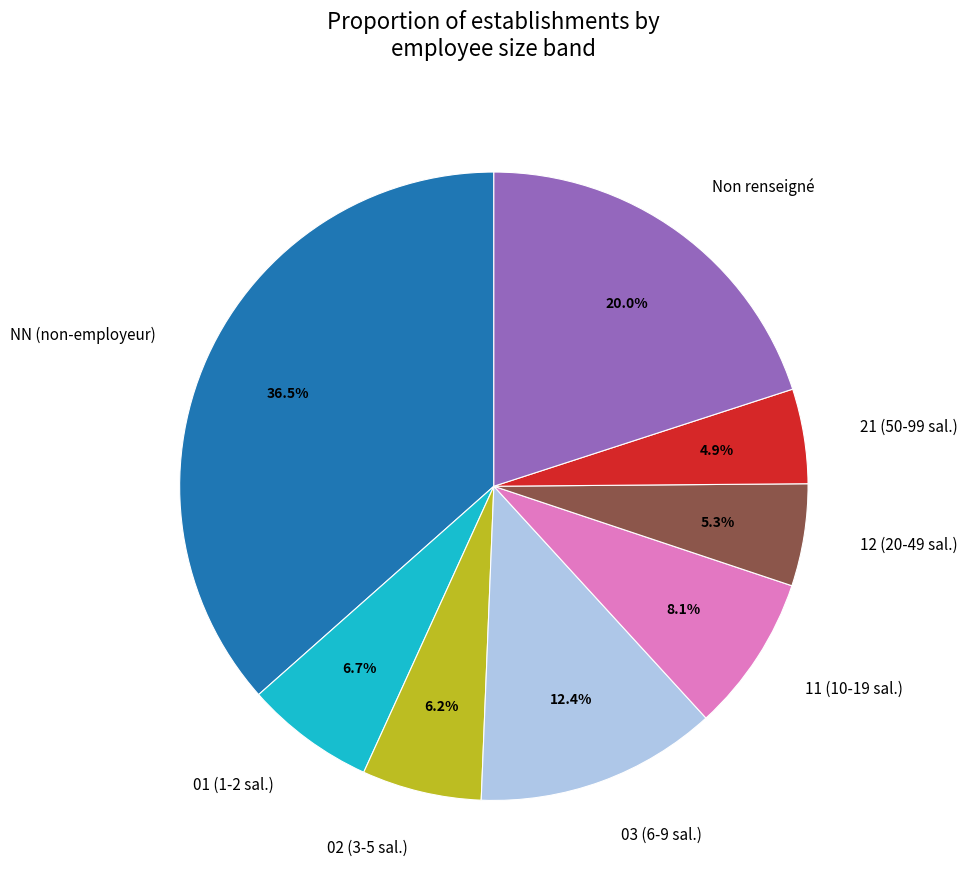

How many segments does this pie chart have?

8